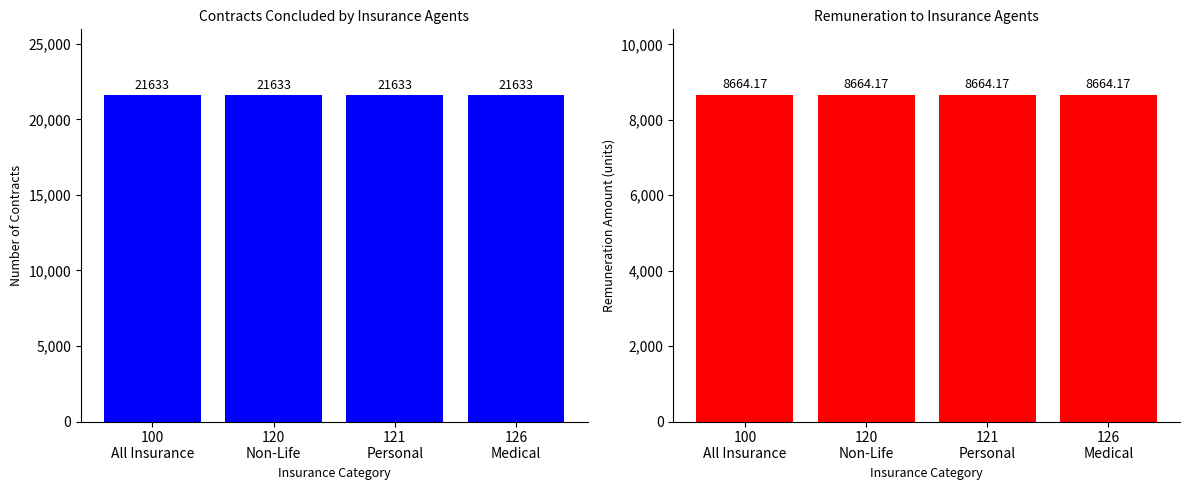

At which label does Contracts reach its minimum?

100
All Insurance